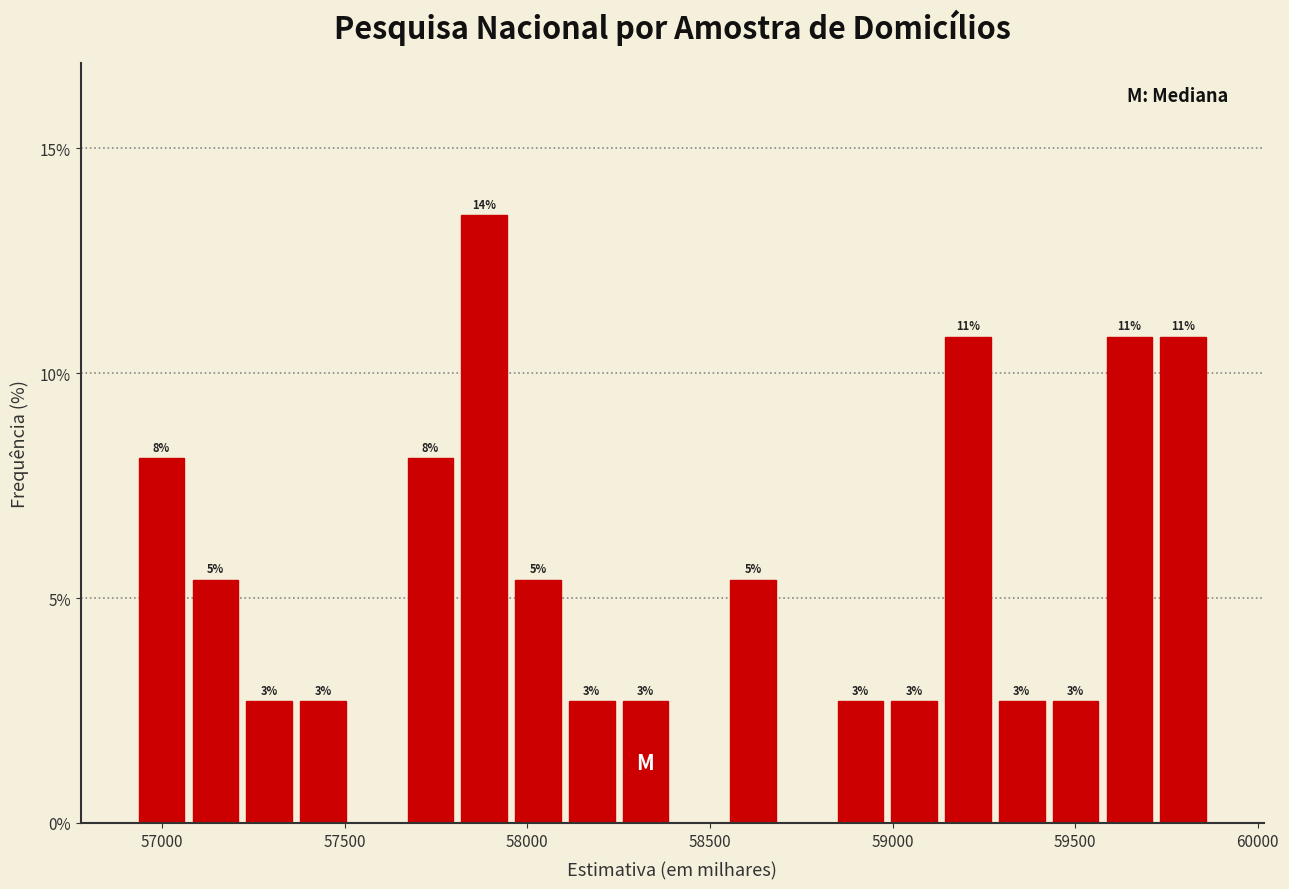

Around what value on the x-axis is the tallest bar? Give the approximate position of its centre, as read against the axis.

57900